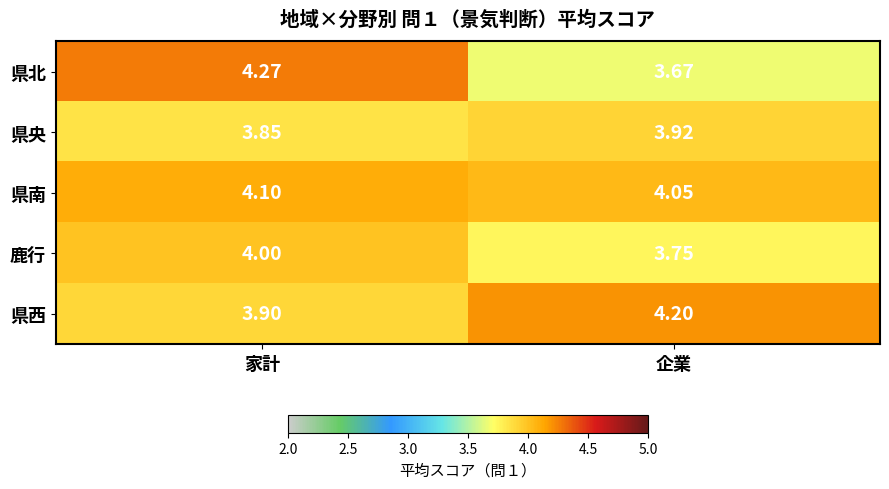

What is the spread (max minus min) of values at 企業?

0.5